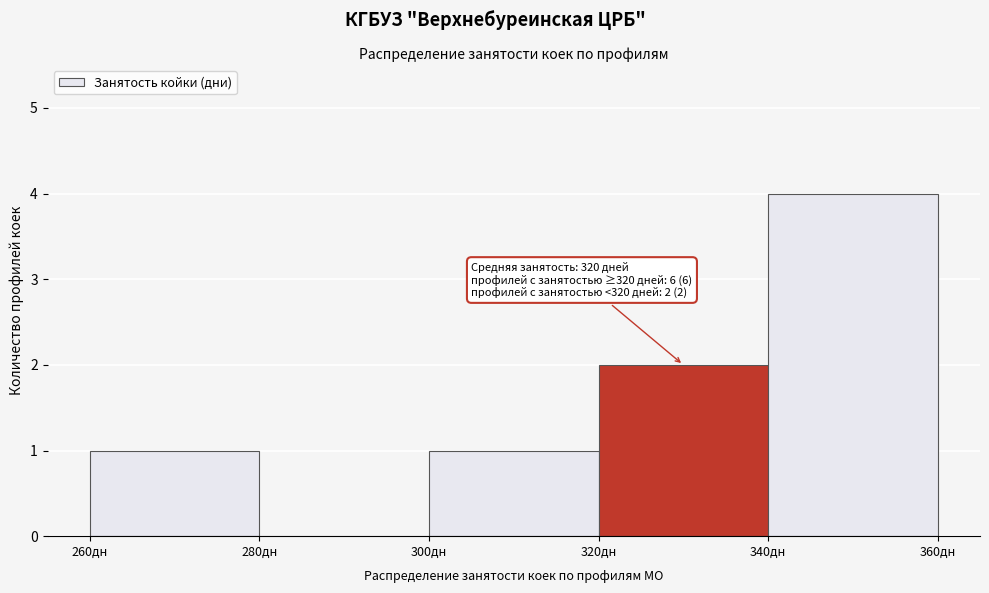

Which range on the x-axis has the tallest bar?

340 to 360